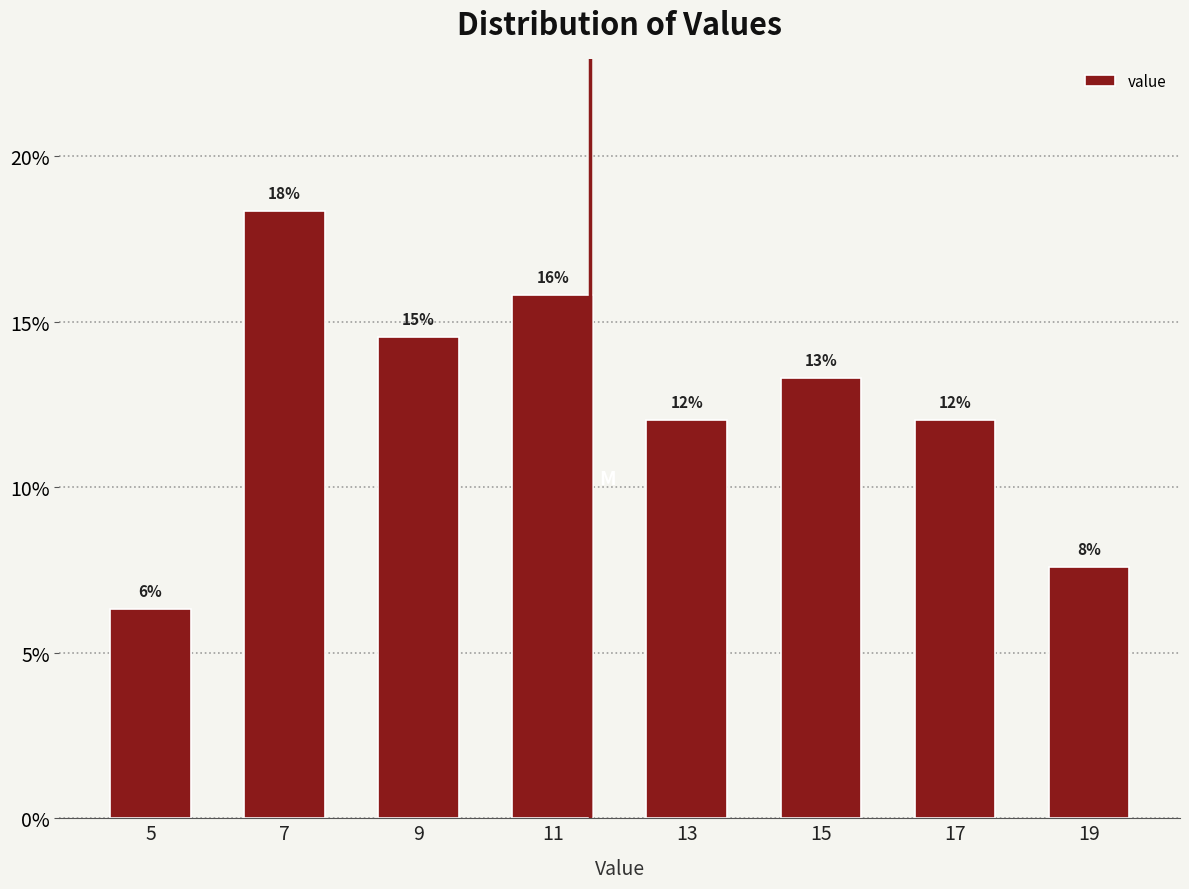

Are the bars horizontal?

No